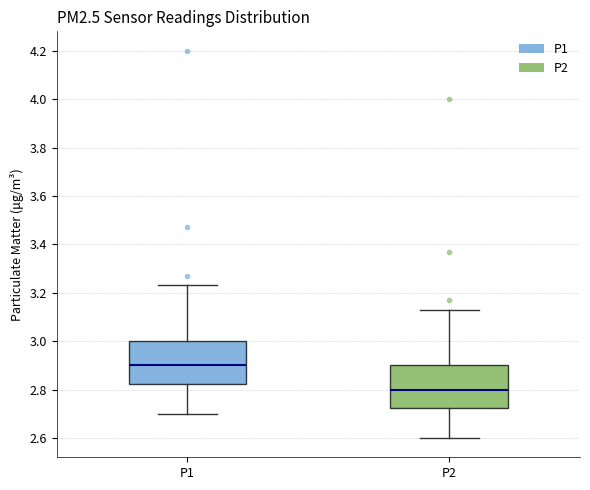

Where is the upper edge of the box for P1 on the y-axis? The values are not printed on the chart, so give them approximately, as read against the axis.

3.00